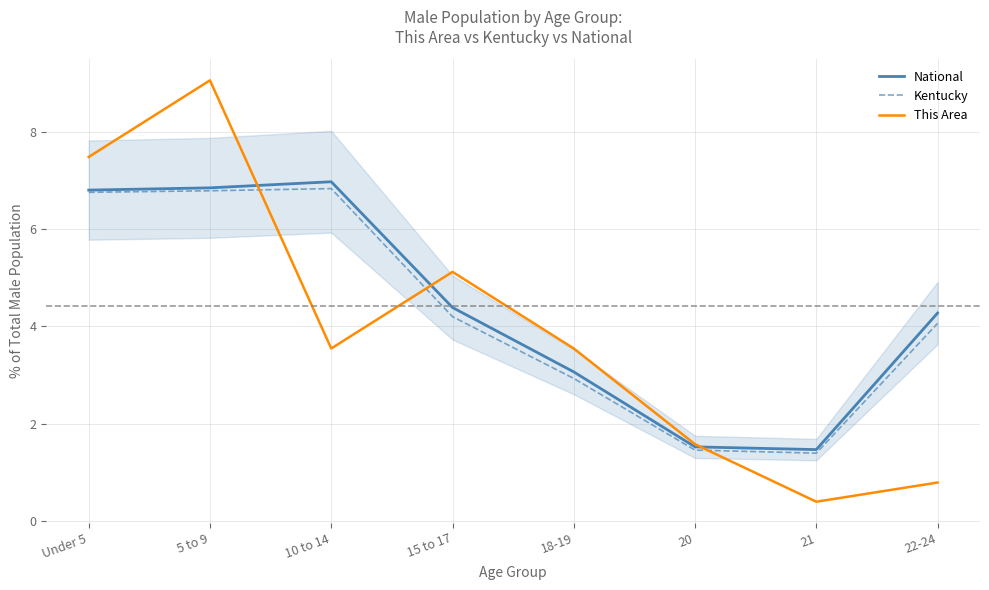

Does the chart display data point markers on the line(s)?

No